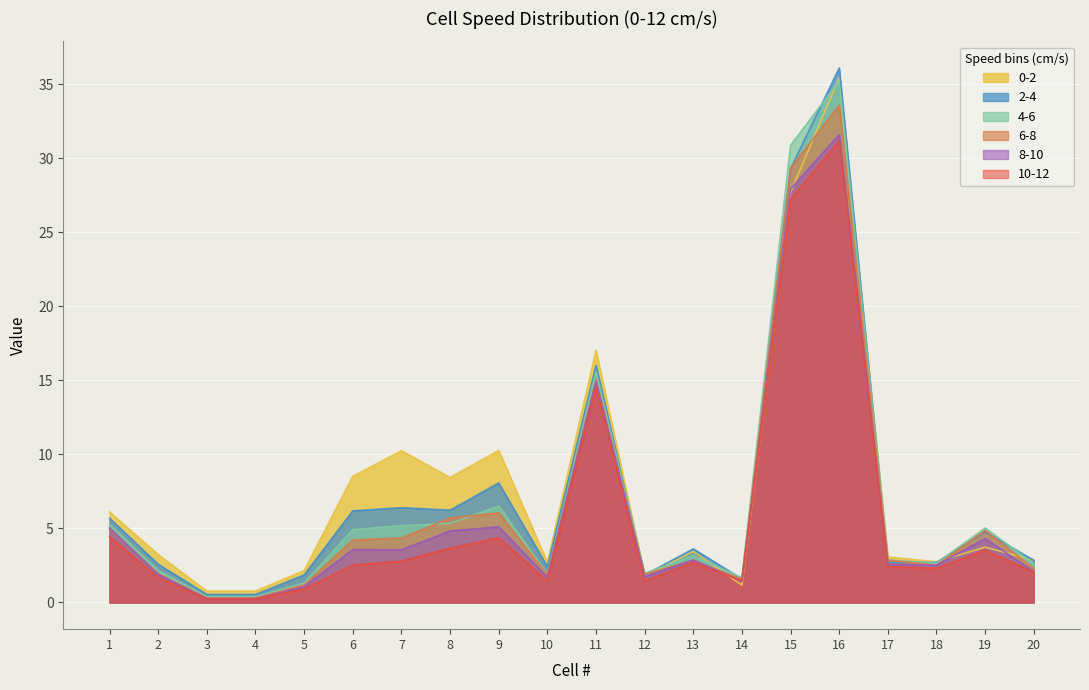

Which series has the largest total across all categories?

0-2